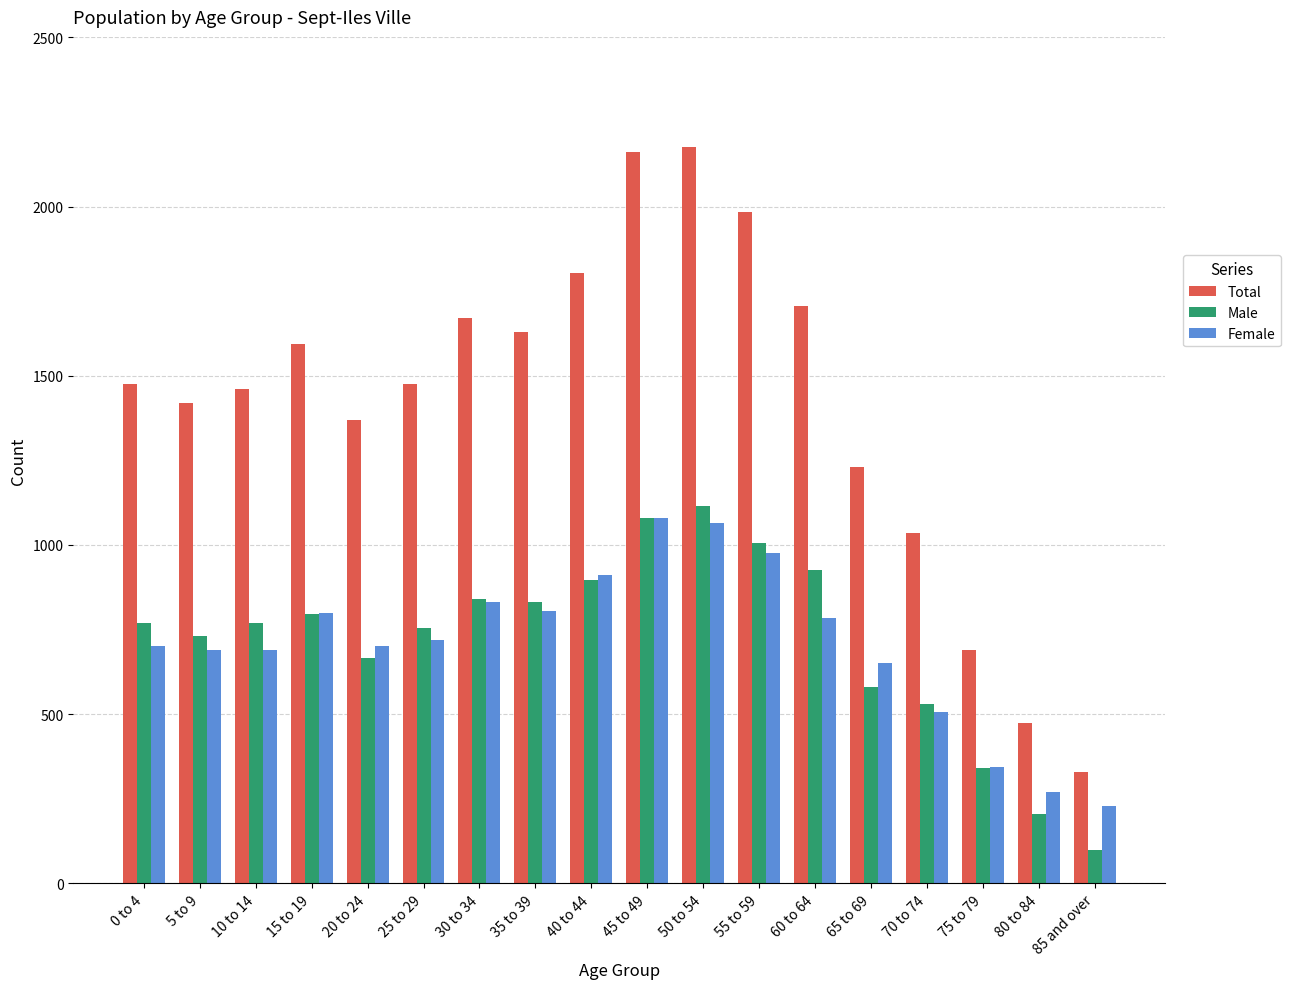

Are the bars grouped side by side (vs. stacked)?

Yes